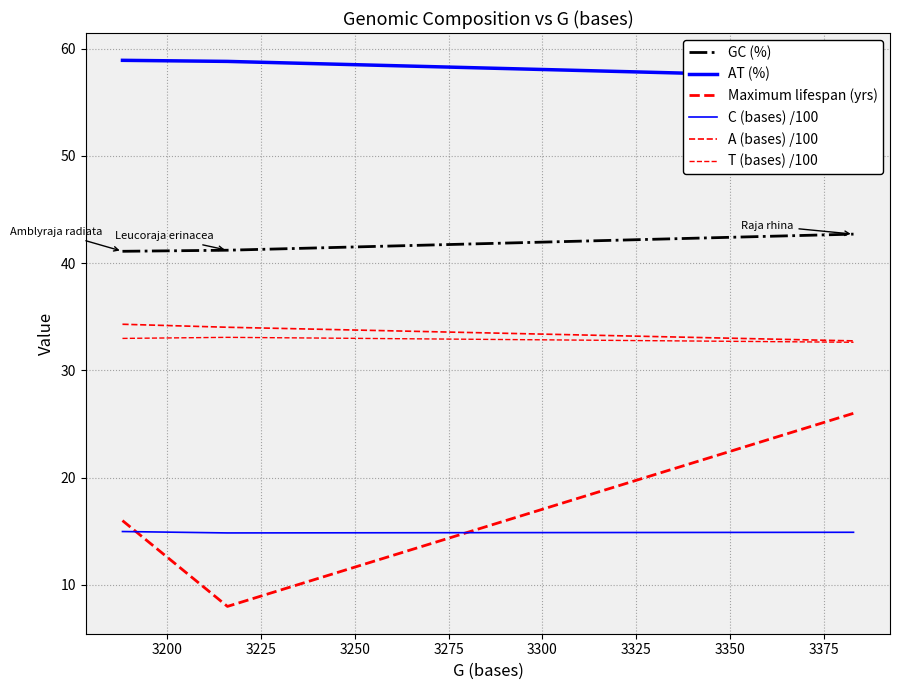

How many data points does each series have?

3